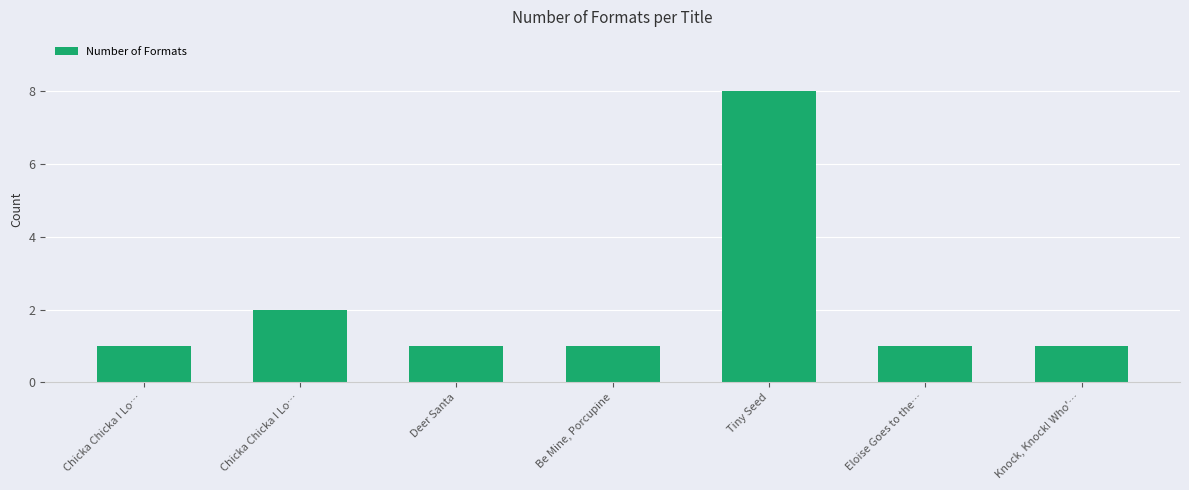

True or false: the data shows 2 at Chicka Chicka I Lo….

True